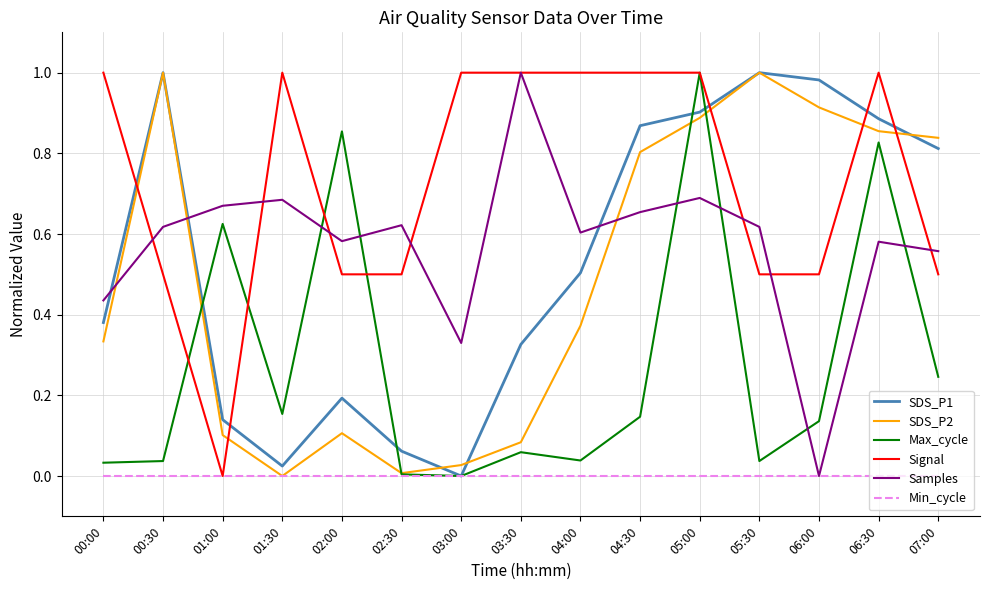

What position from the right is 04:30?

6